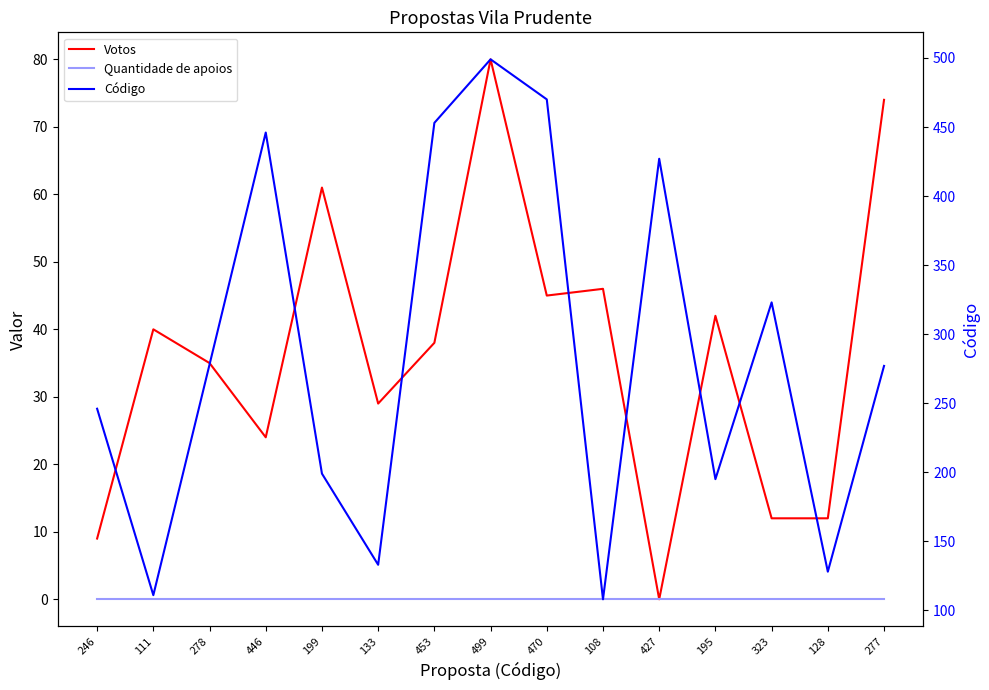

True or false: Votos and Código cross at least once.

False